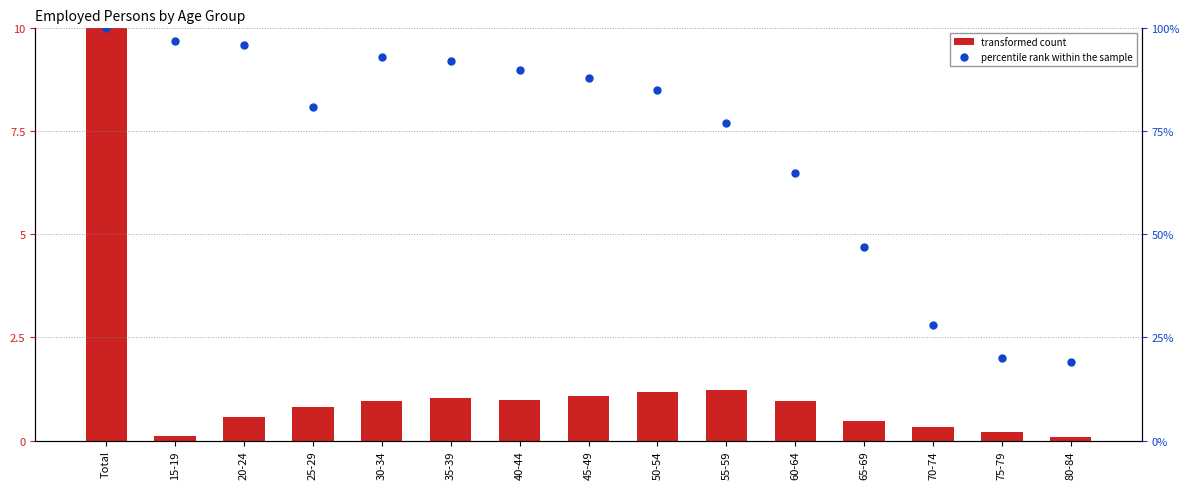

Which series has the largest total across all categories?

percentile rank within the sample